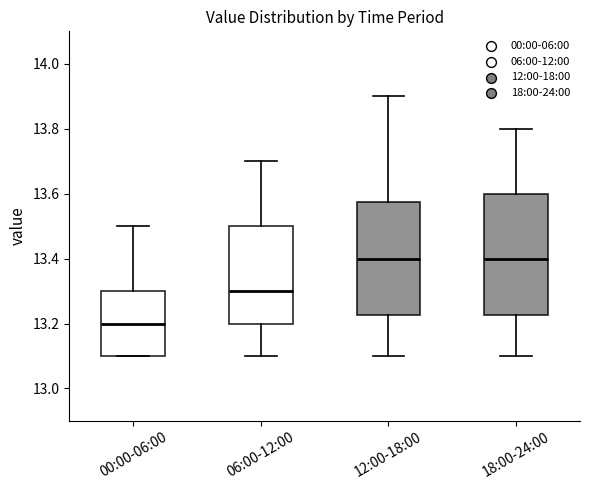

Reading left to right, transcribe this box plot: for each box, give where its median line is, the range the box spans, and where its two whiskers end, as read against the y-axis. The values are not printed on the chart, so give them approximately, as read against the axis.

00:00-06:00: median 13.20, box 13.10 to 13.30, whiskers 13.10 to 13.50
06:00-12:00: median 13.30, box 13.20 to 13.50, whiskers 13.10 to 13.70
12:00-18:00: median 13.40, box 13.22 to 13.58, whiskers 13.10 to 13.90
18:00-24:00: median 13.40, box 13.22 to 13.60, whiskers 13.10 to 13.80